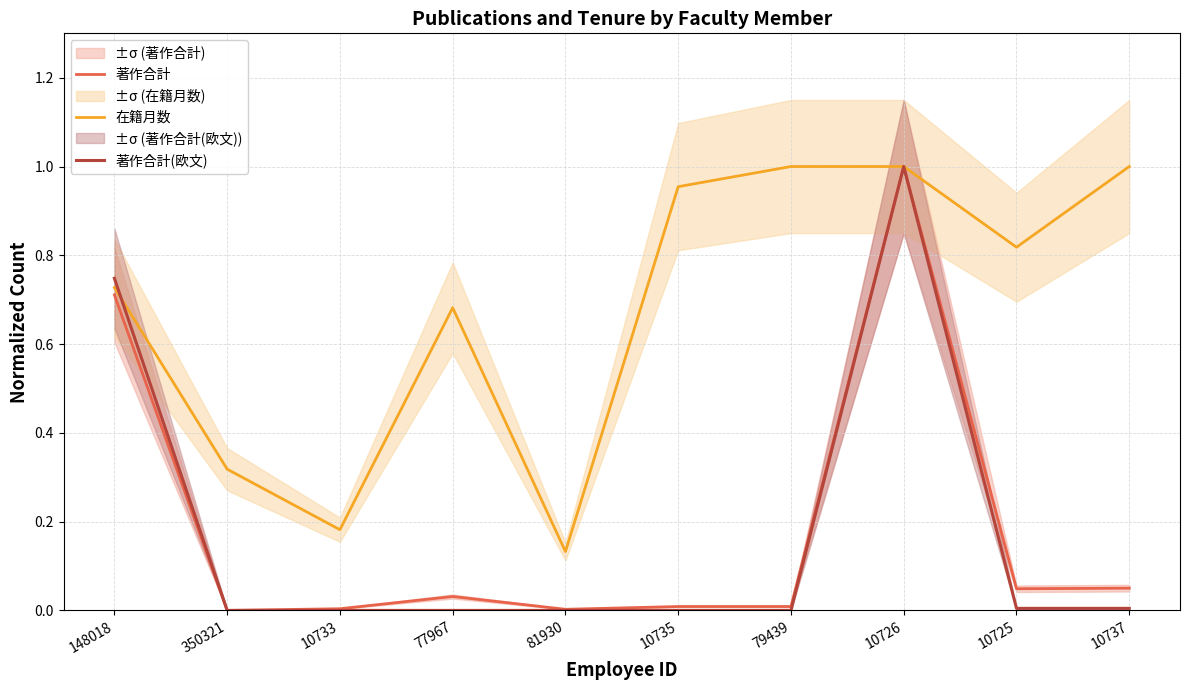

Is this an area chart (filled region under the line)?

No